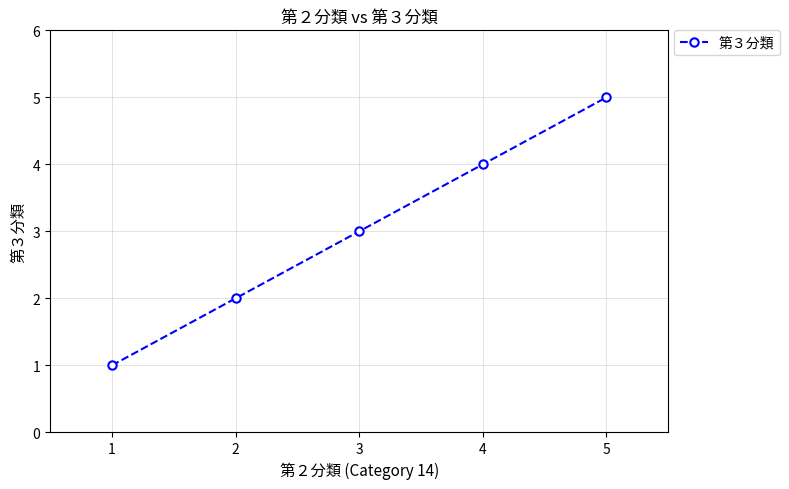

The chart shows a value of 2 at 2. True or false?

True